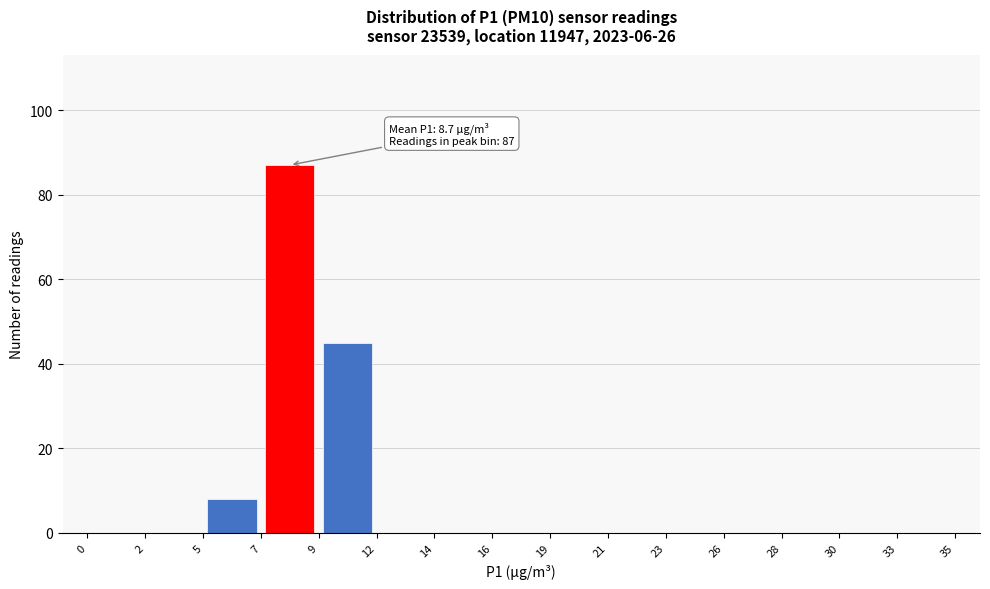

Which range on the x-axis has the tallest bar?

7 to 9